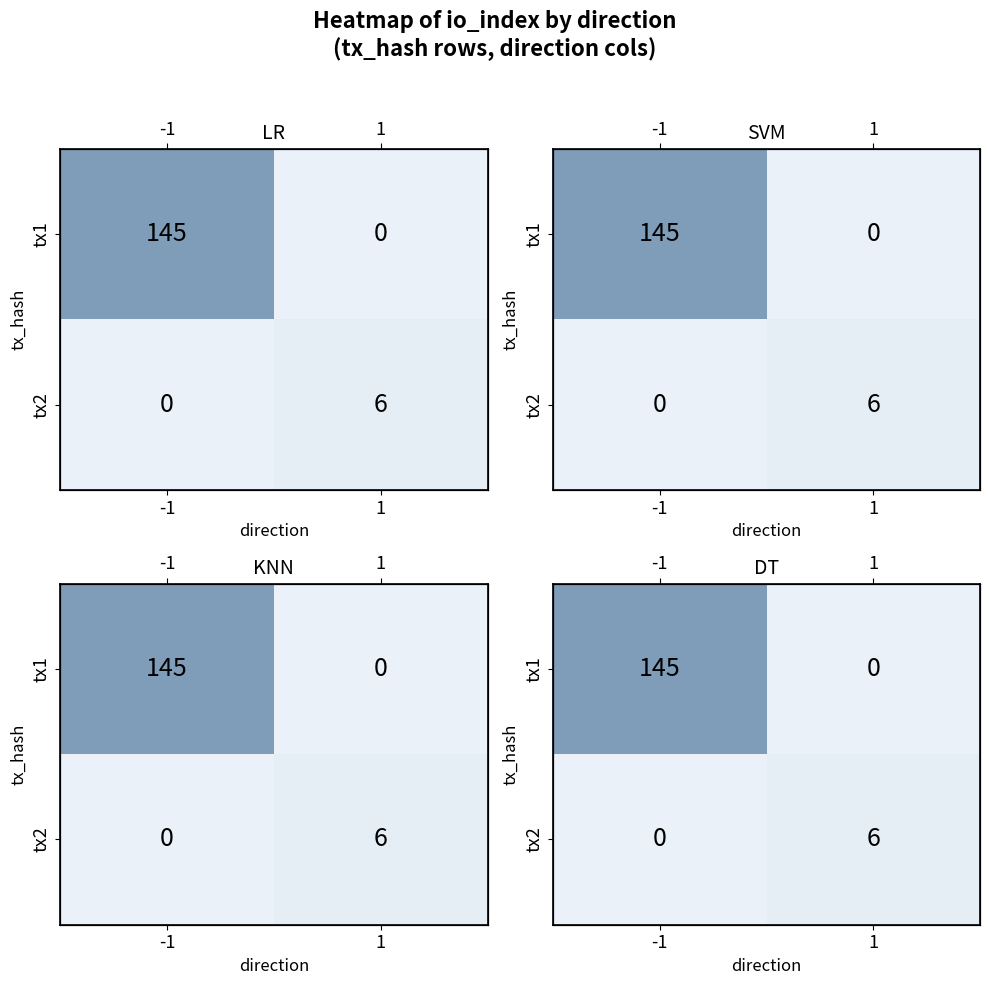

At which label is tx1 closest to 72?

1